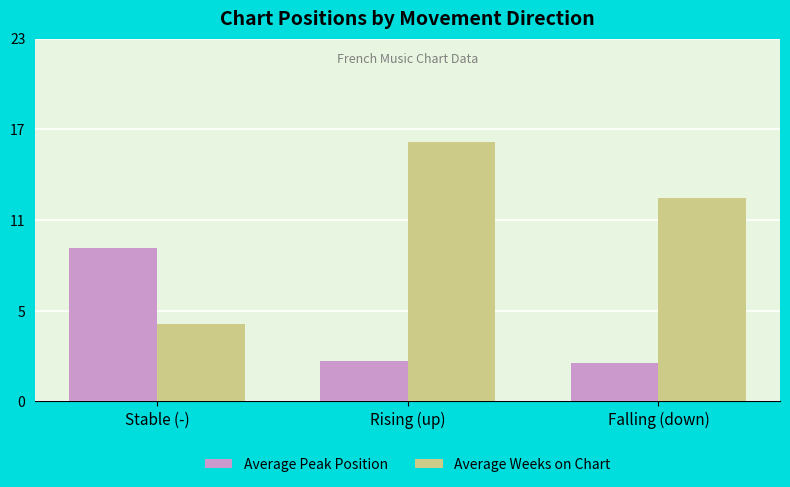

Reading left to right, extract all data points from this chart.

Average Peak Position: 9.9	2.6	2.5
Average Weeks on Chart: 5.0	16.8	13.2